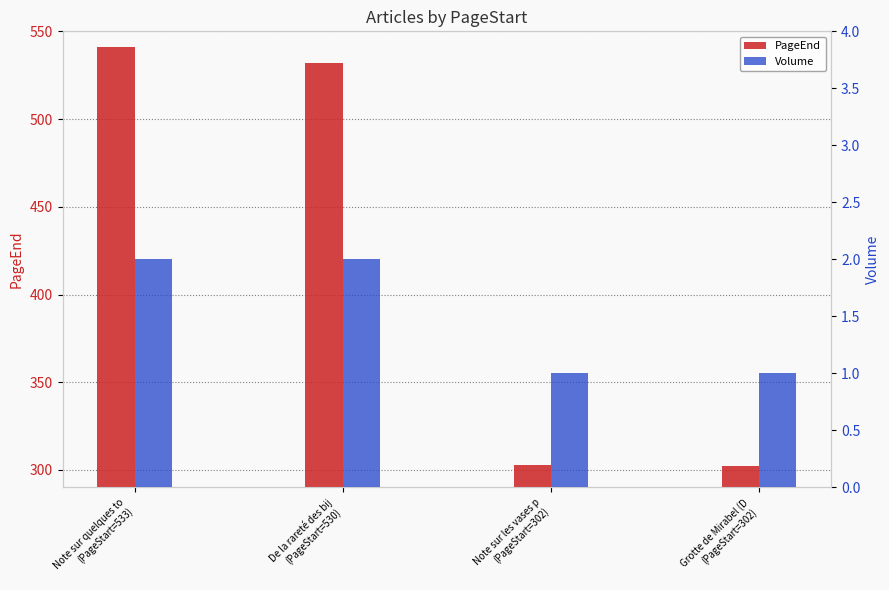

The PageEnd series shows 235 at Note sur quelques to
(PageStart=533). True or false?

False